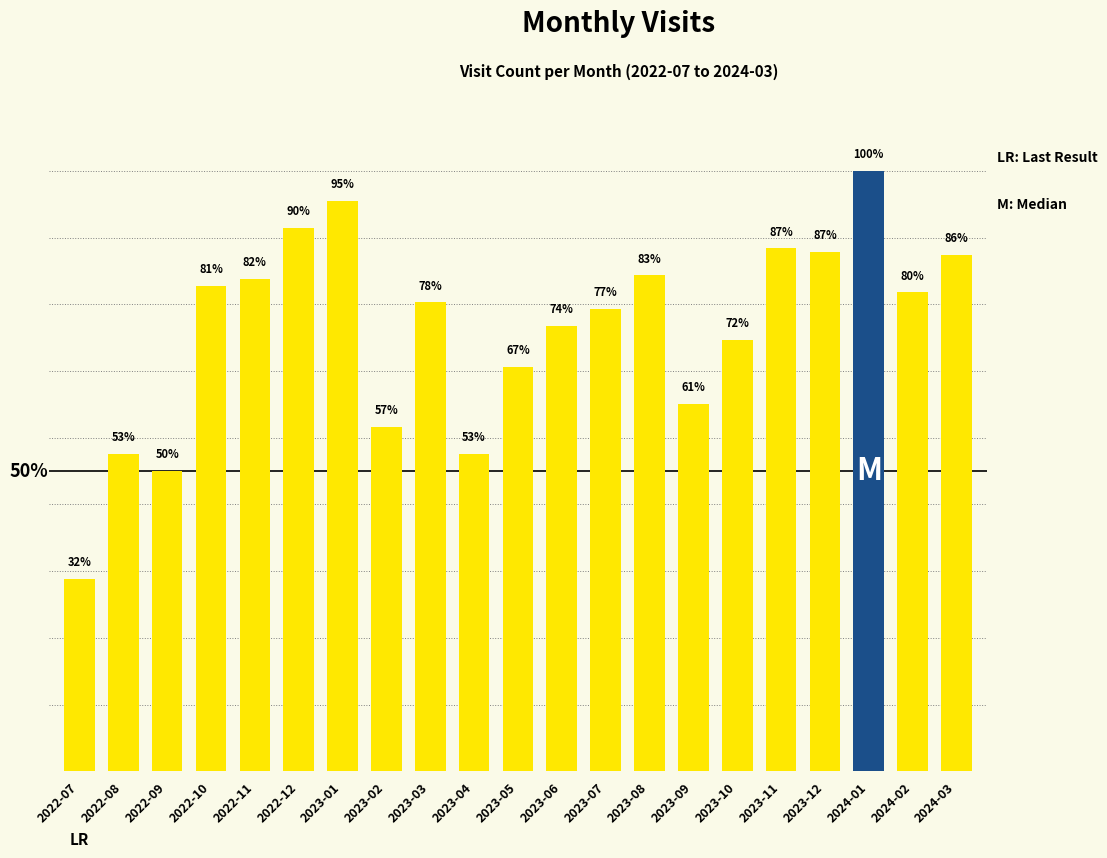

What is the change in value from 2023-07 to 2023-08?

+10